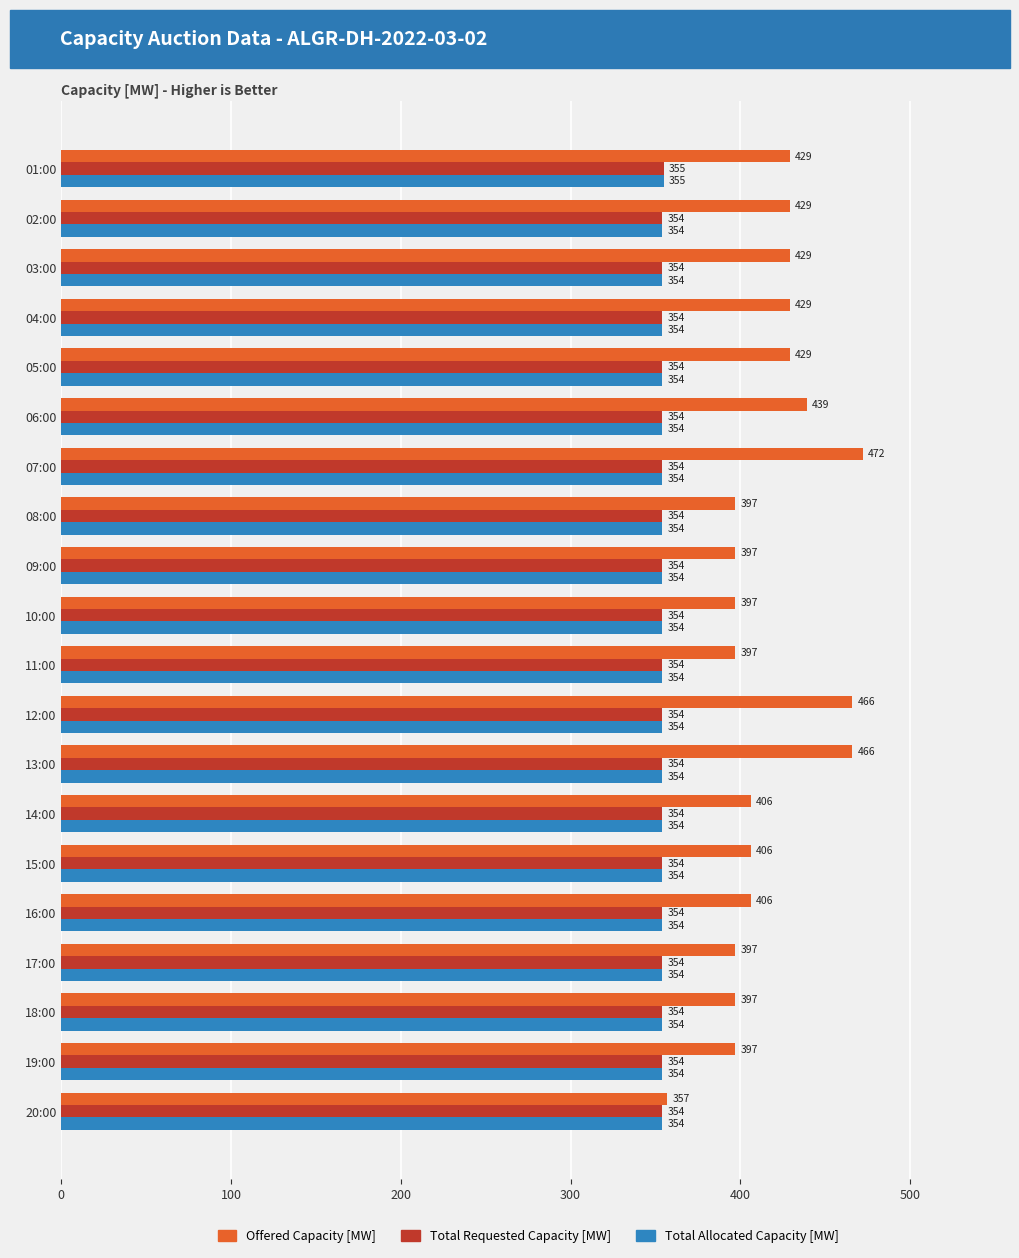

What is the difference between the maximum and minimum values in the Offered Capacity [MW] series?

115